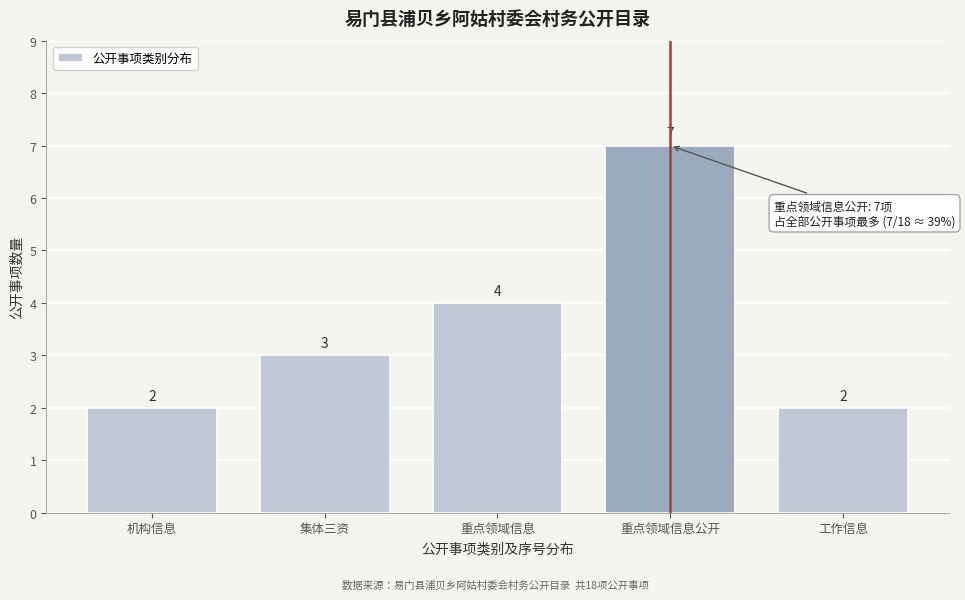

Reading right to left, extract all data points from this chart.

工作信息=2	重点领域信息公开=7	重点领域信息=4	集体三资=3	机构信息=2